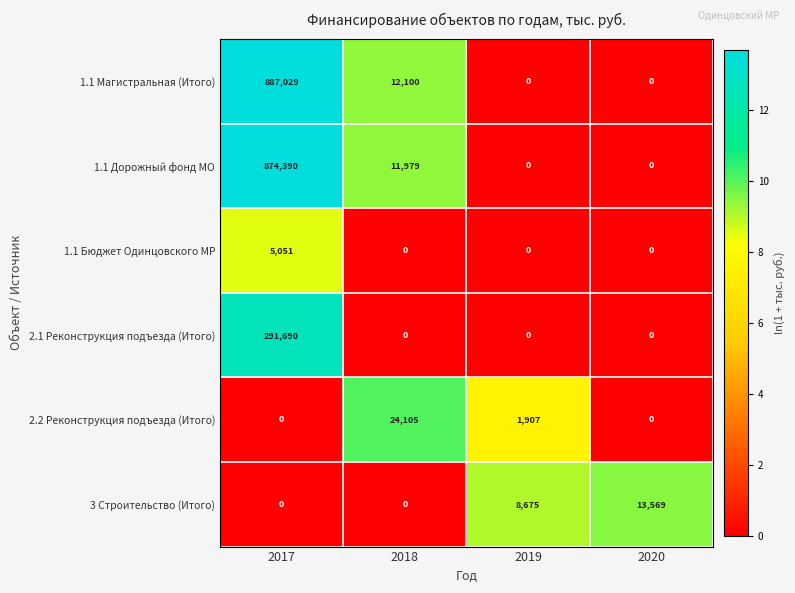

Is the value of 1.1 Бюджет Одинцовского МР at 2019 greater than the value of 2.2 Реконструкция подъезда (Итого) at 2019?

No